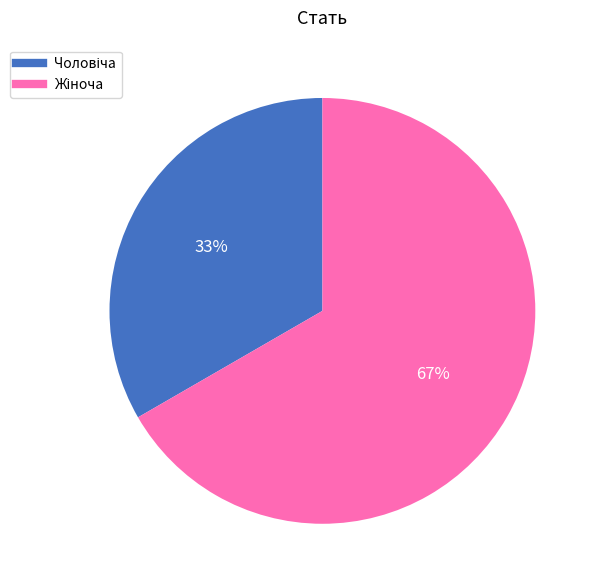

Is there any slice that represents more than half of the pie?

Yes